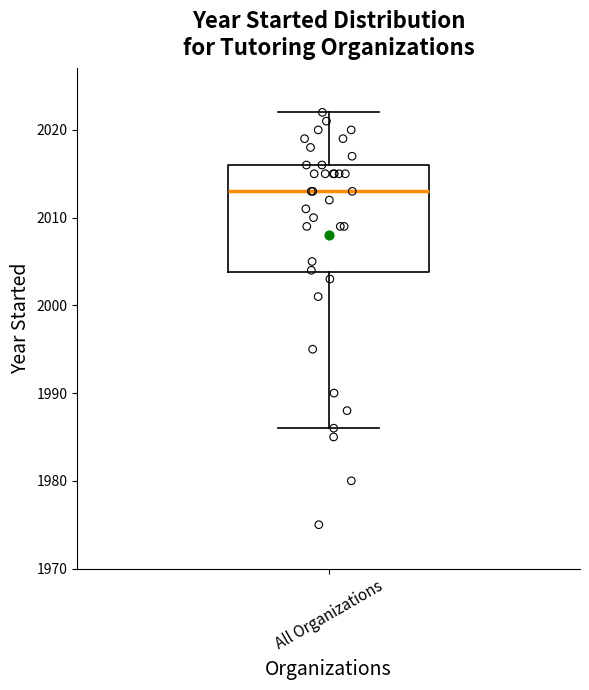

Read this box plot against the y-axis: the position of the median line, the range covered by the box, and the ends of both whiskers. The values are not printed on the chart, so give them approximately, as read against the axis.

median 2013, box 2004 to 2016, whiskers 1986 to 2022